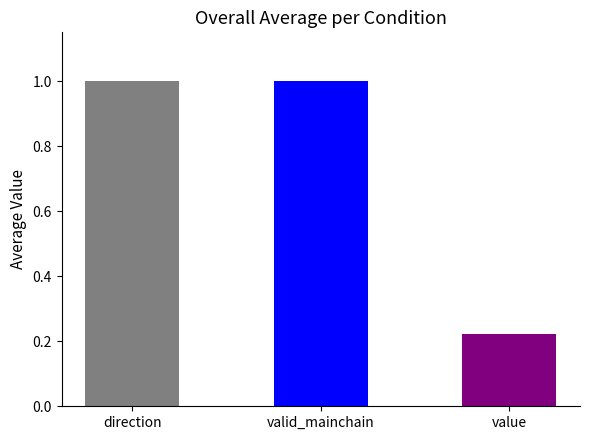

What is the change in value from direction to value?

-0.8